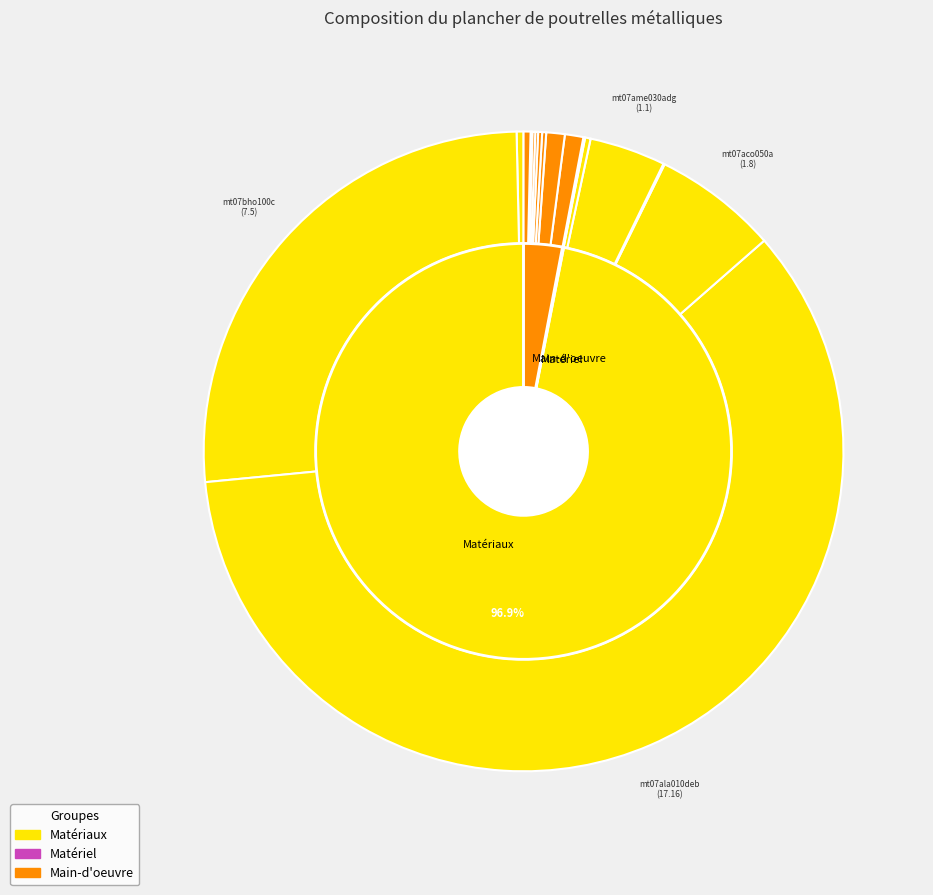

Is there a majority slice in this chart?

Yes